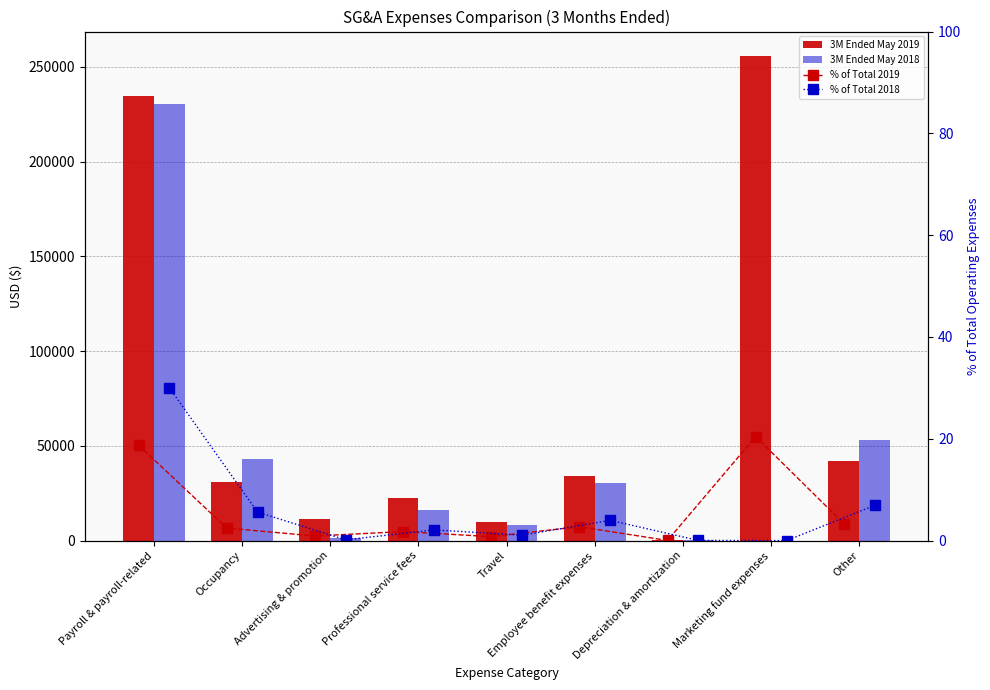

Which series has the largest total across all categories?

3M Ended May 2019